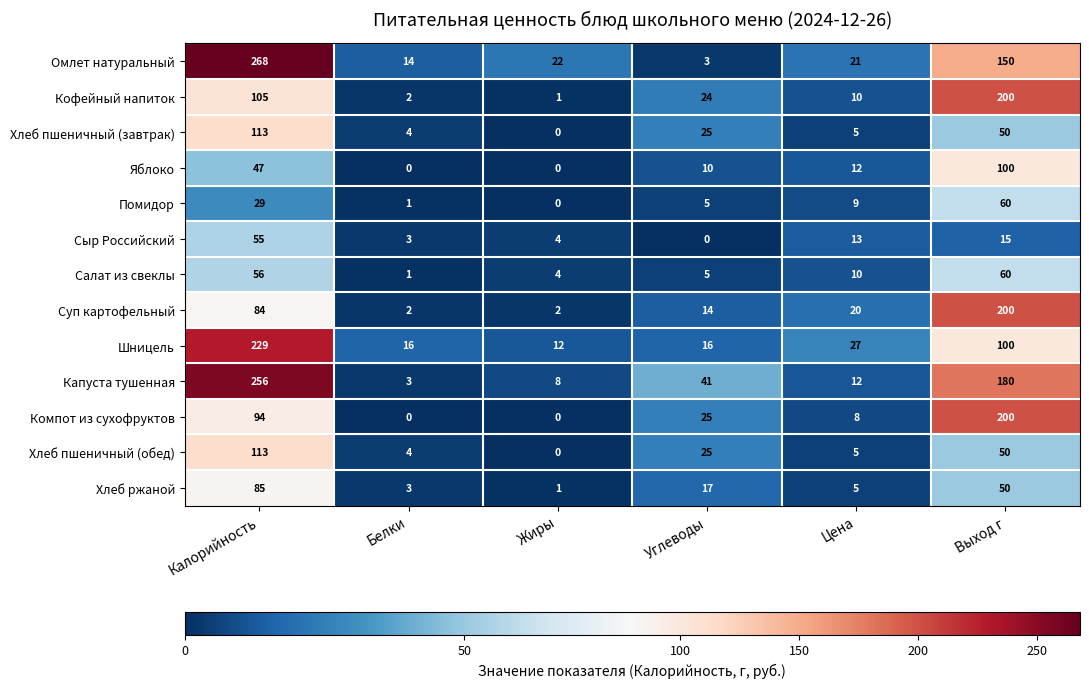

What is the difference between the highest and lowest values at Белки?

16